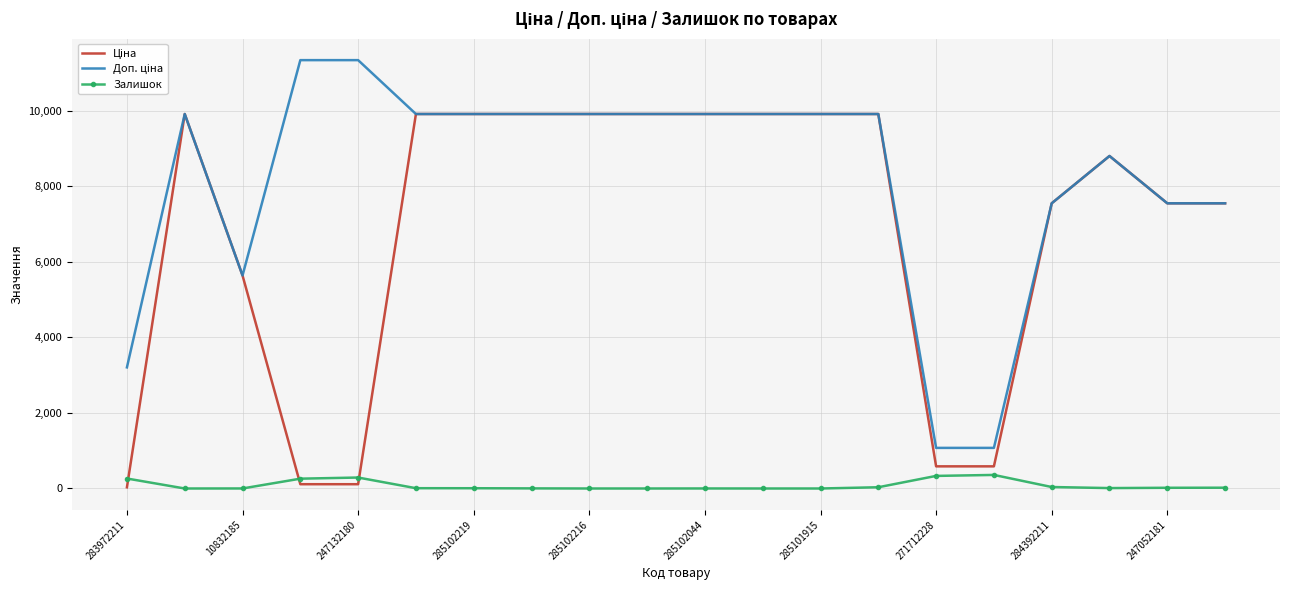

What is the greatest value displayed?

11334.0